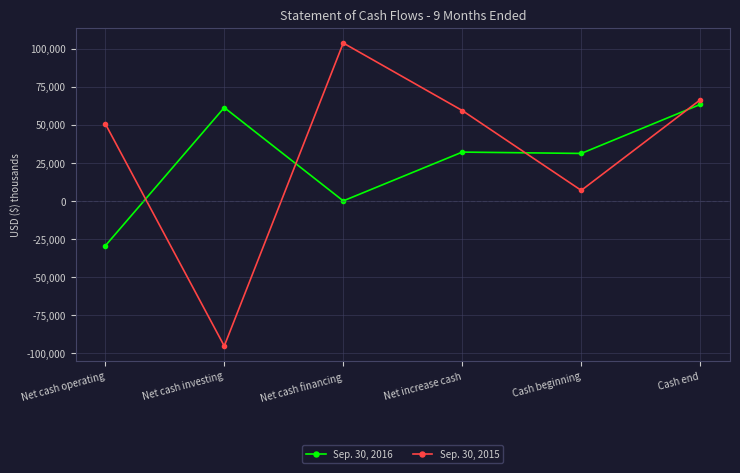

How many values in the Sep. 30, 2015 series are below 59498?

3